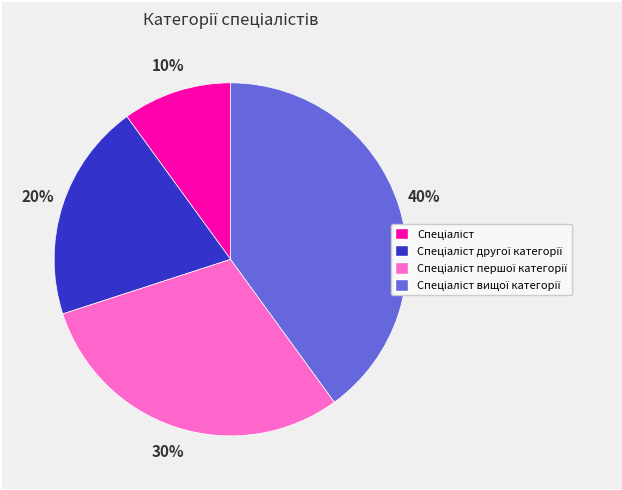

To the nearest percent, what is the average slice percentage?

25%